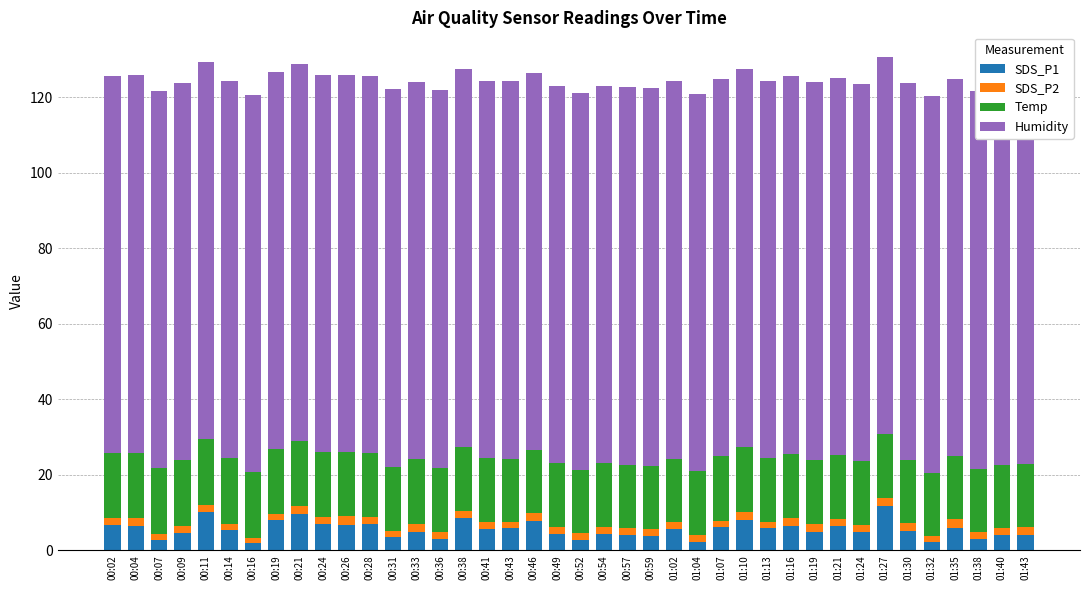

What is the label of the 3rd bar from the left?

00:07